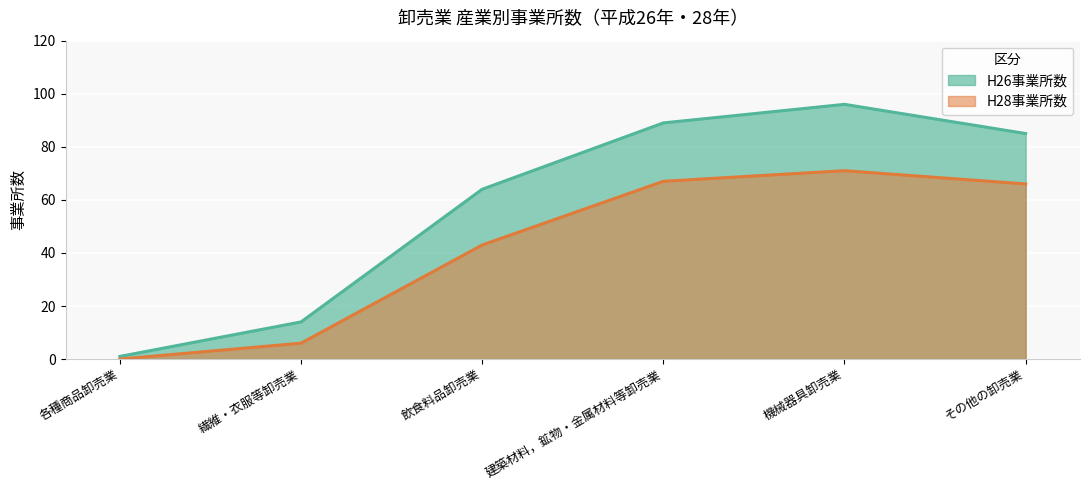

Is it true that H28事業所数 equals 88 at その他の卸売業?

False